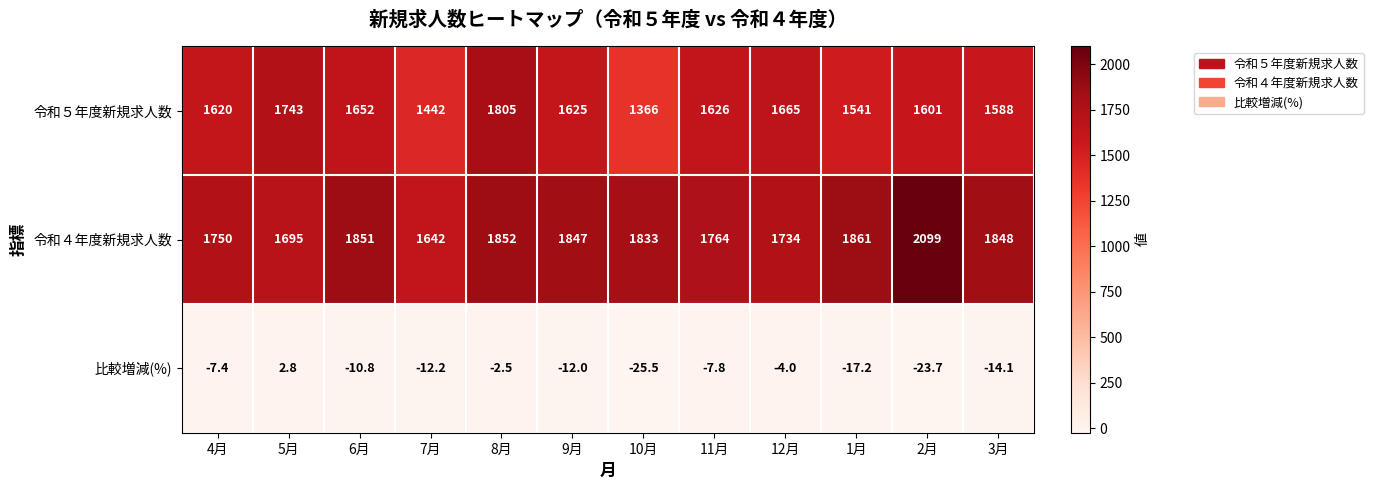

What is the minimum value shown in the chart?

-25.5